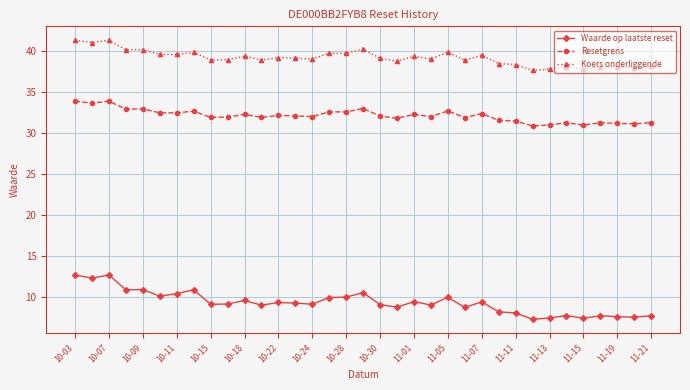

List the series in order of their overall mean, highest first.

Koers onderliggende, Resetgrens, Waarde op laatste reset